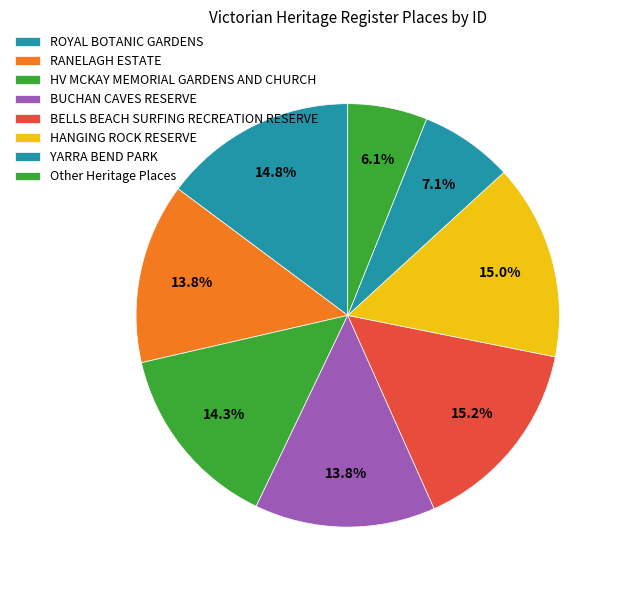

What percentage is NOT represented by HV MCKAY MEMORIAL GARDENS AND CHURCH?

85.7%